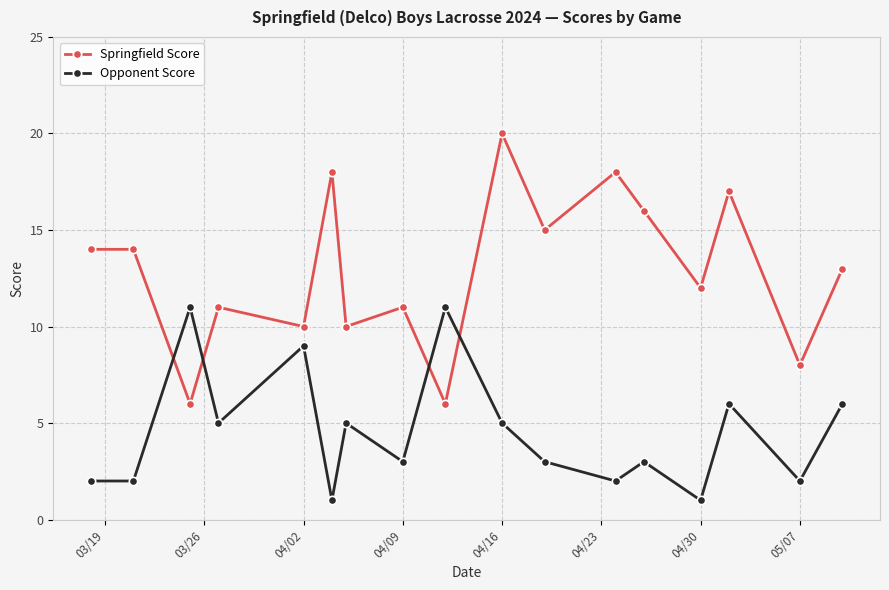

What is the average value of the Opponent Score series?

5